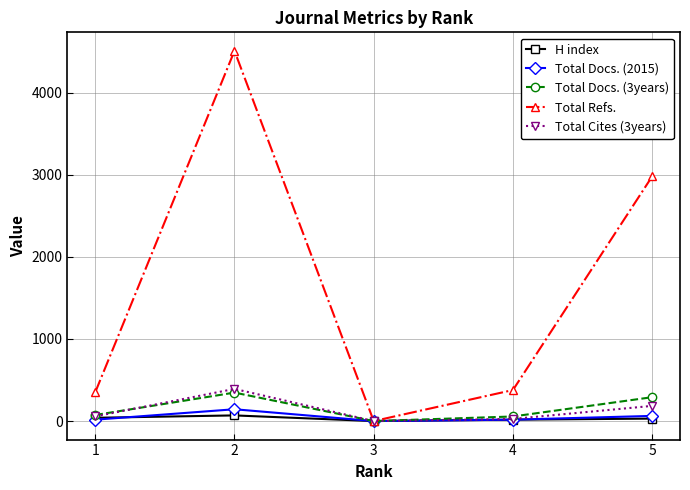

Which series has the largest total across all categories?

Total Refs.